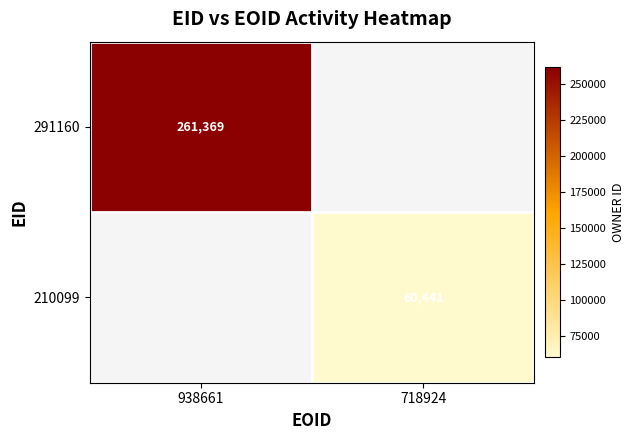

Is it true that 291160 equals 261369 at 938661?

True